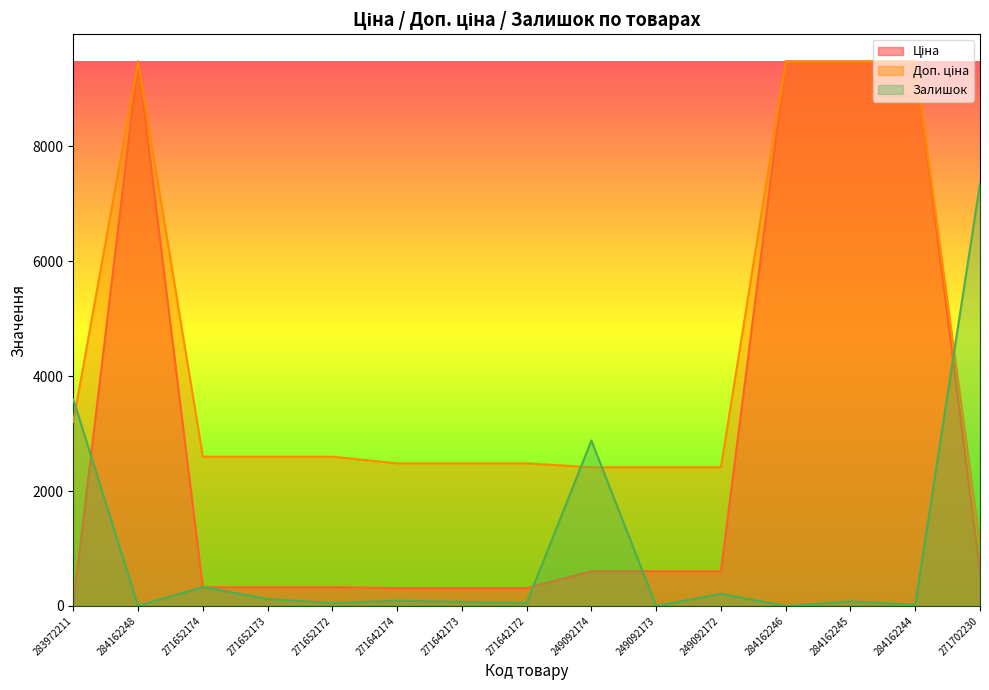

What are all the series names shown in the legend?

Ціна, Доп. ціна, Залишок